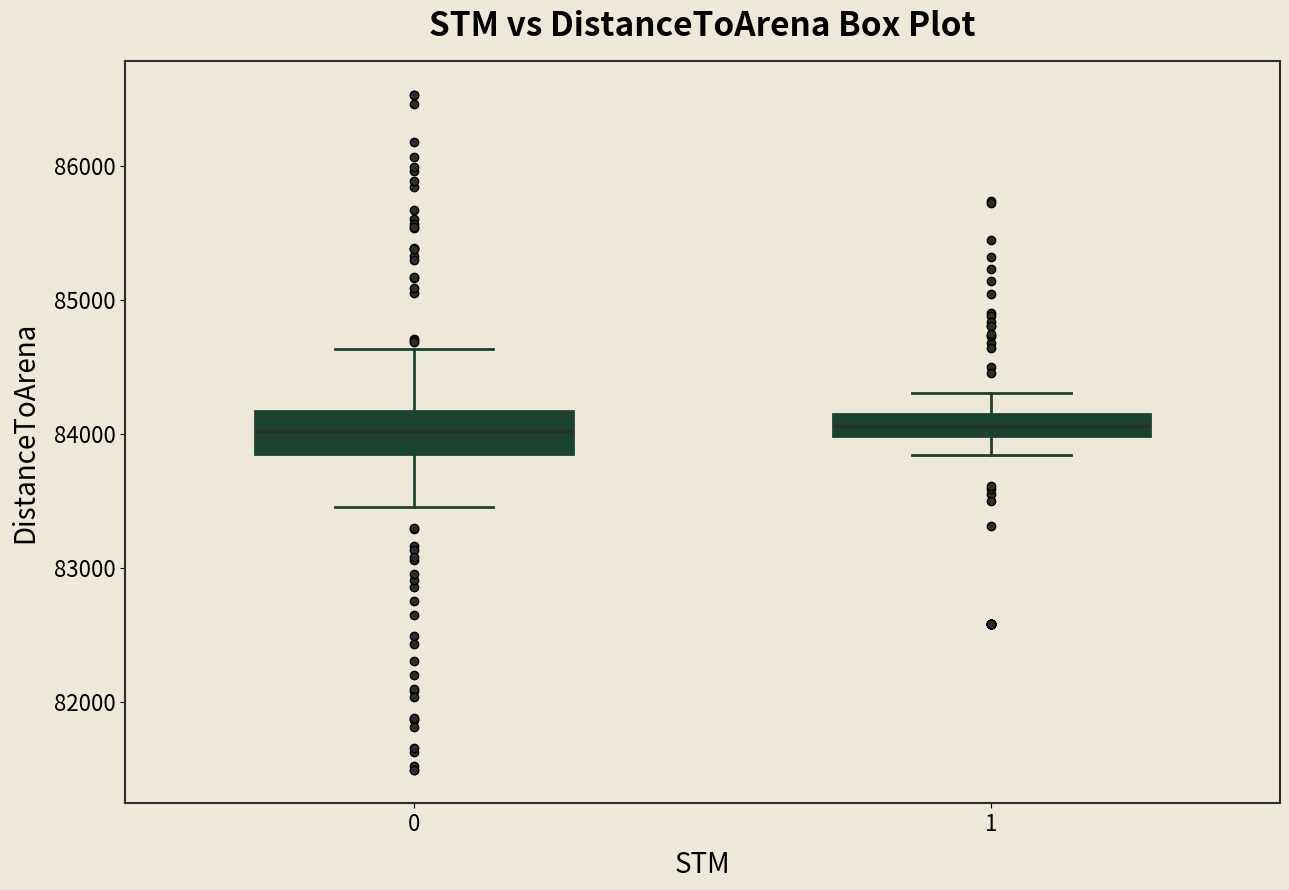

Where is the upper edge of the box at x = 1 on the y-axis? The values are not printed on the chart, so give them approximately, as read against the axis.

84100